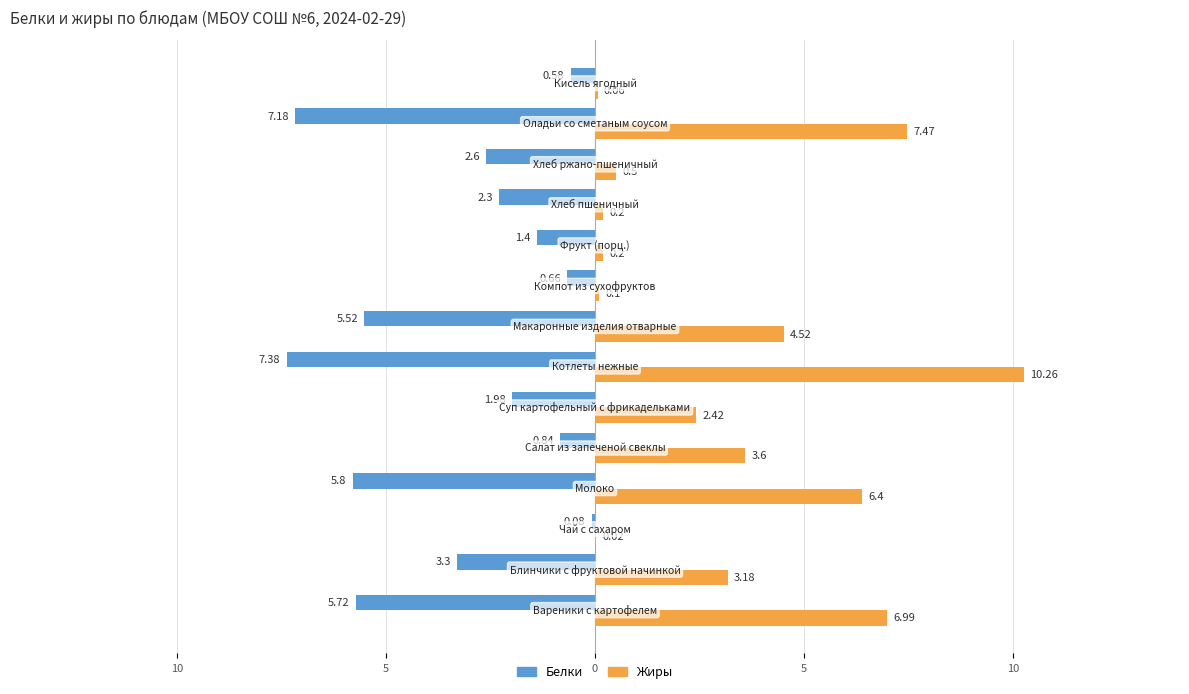

What are all the series names shown in the legend?

Белки, Жиры